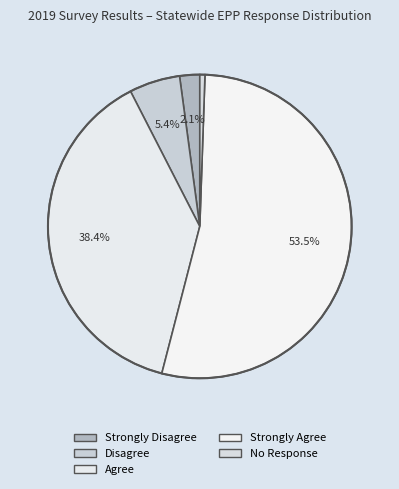

Count the number of slices in the pie.

5